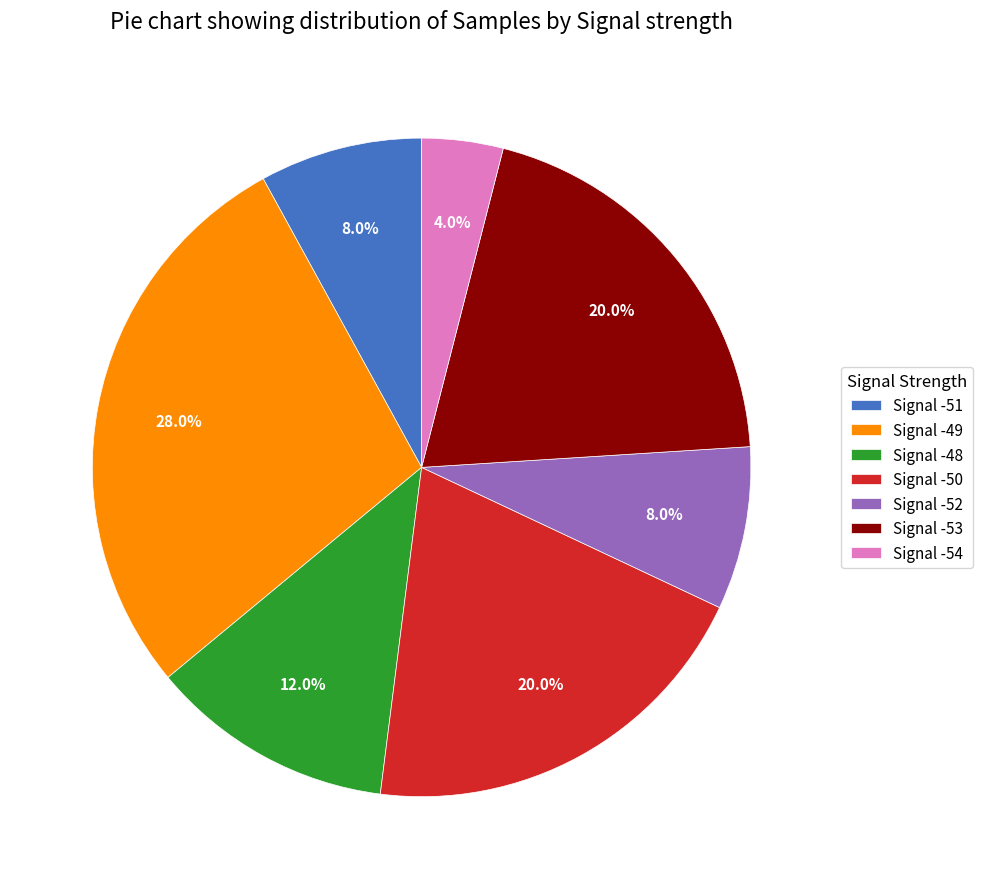

Approximately how many times larger is the value at Signal -52 compared to Signal -49?

0.3